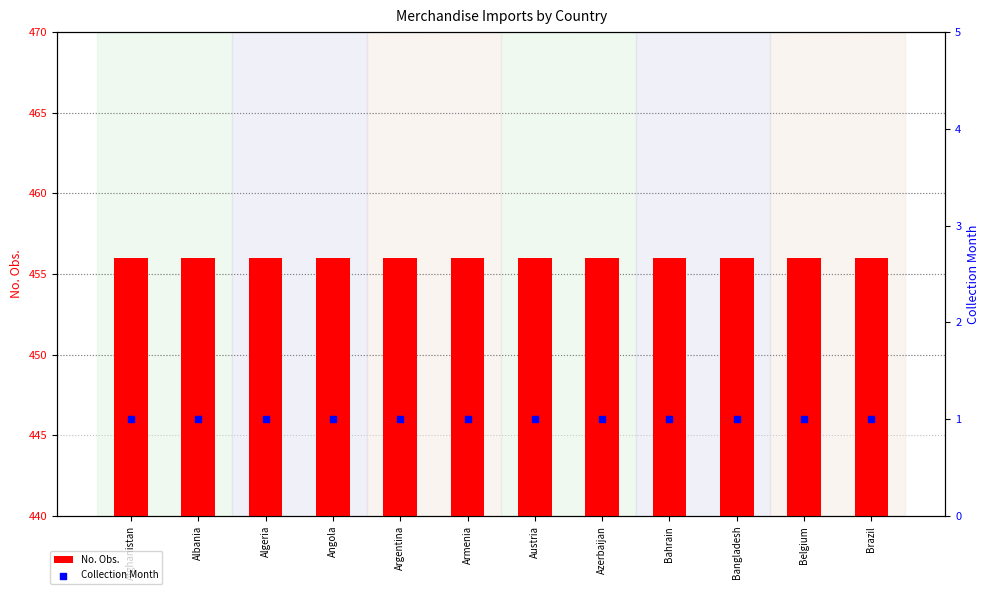

Is the value of Collection Month at Angola greater than the value of No. Obs. at Afghanistan?

No